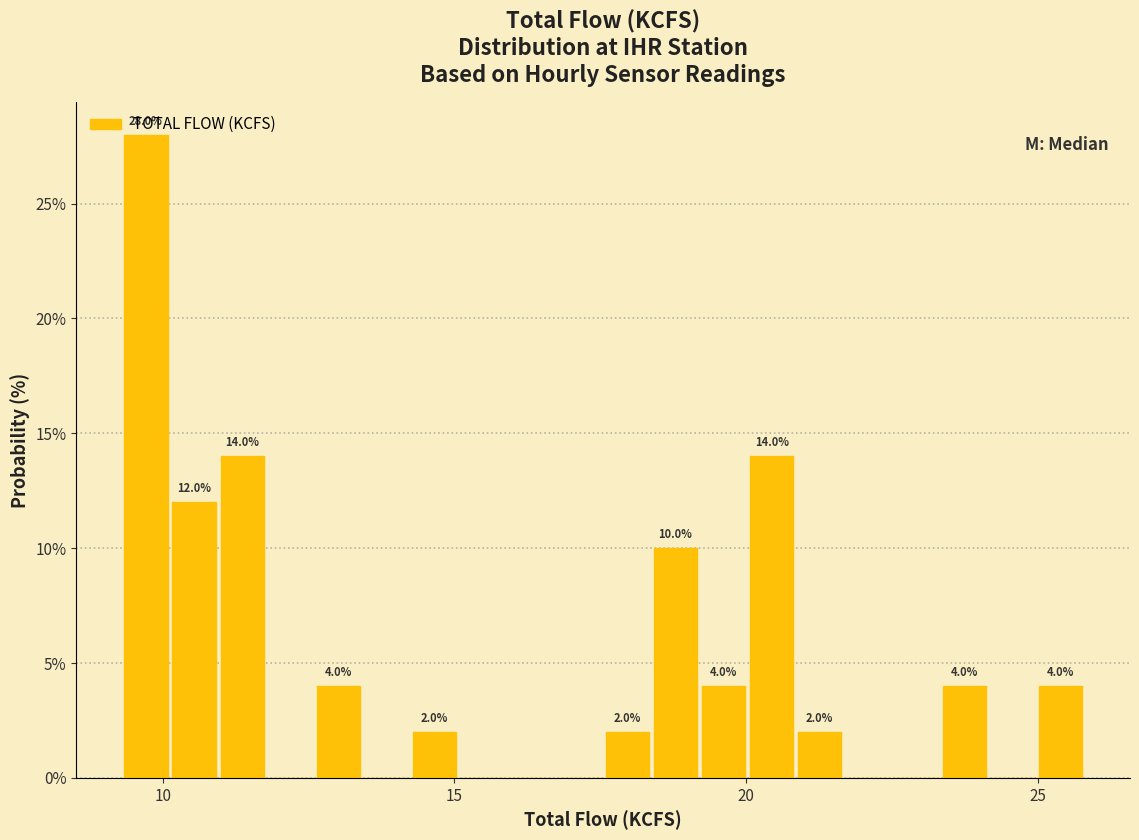

Read against the x-axis, roughly where is the centre of the tallest bar?

9.5